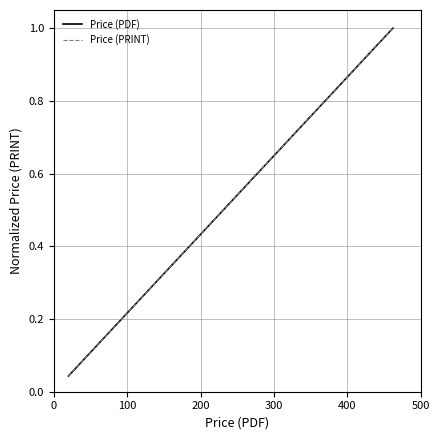

Is the value of Price (PRINT) at 12 greater than the value of Price (PDF) at 0?

Yes